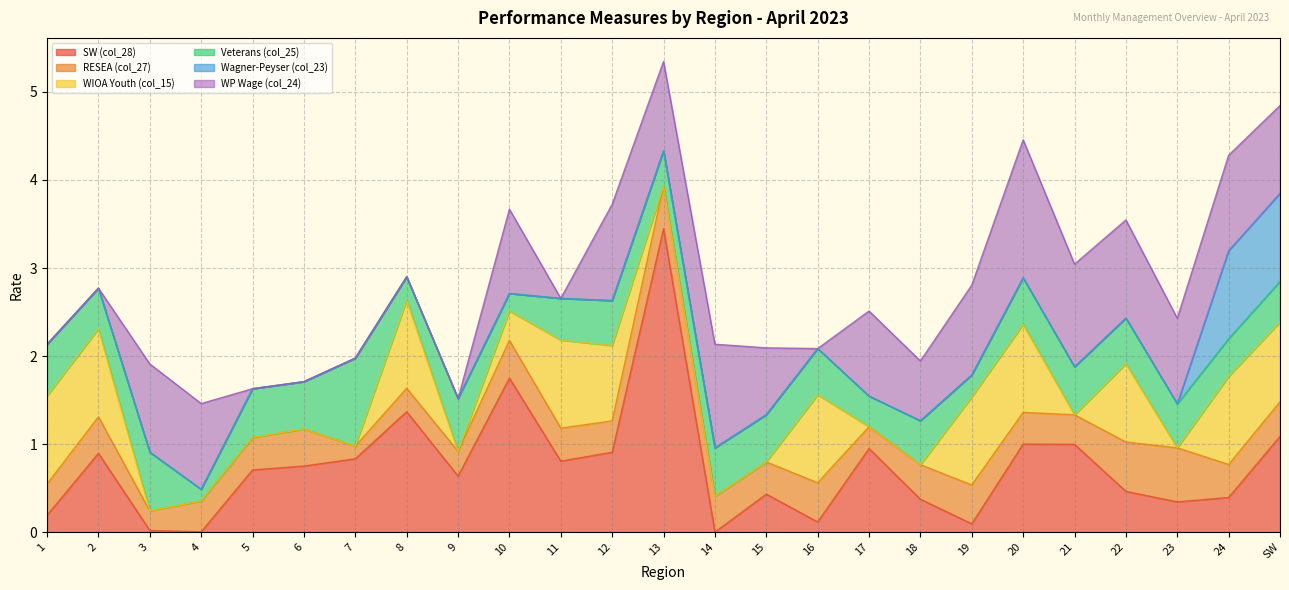

At which label is Wagner-Peyser (col_23) closest to 0?

1